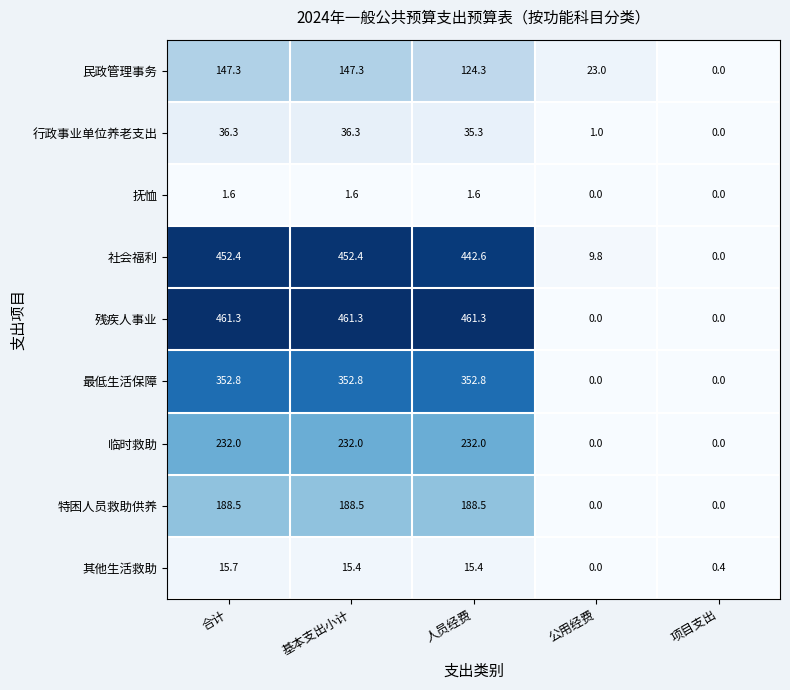

Which series changed the most between 基本支出小计 and 公用经费?

残疾人事业